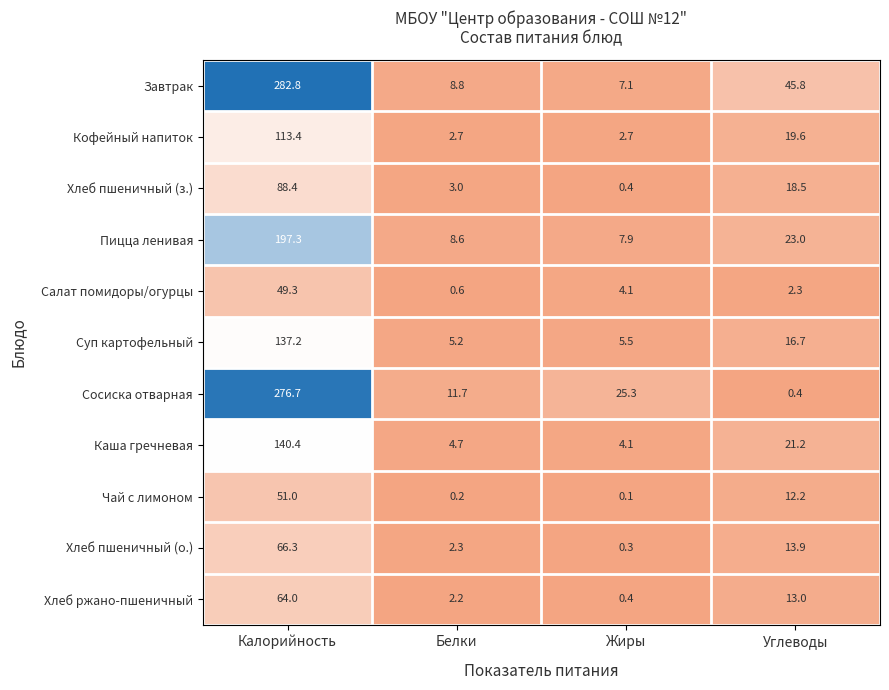

How many series are shown in this chart?

11